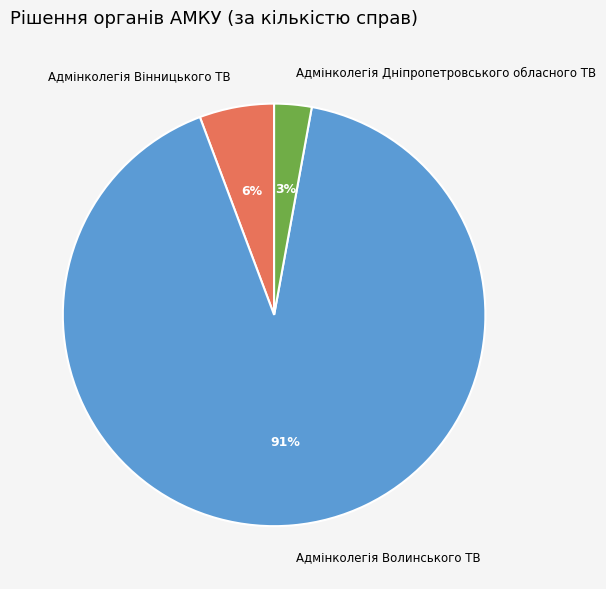

Which slice represents more than half of the pie?

Адмінколегія Волинського ТВ